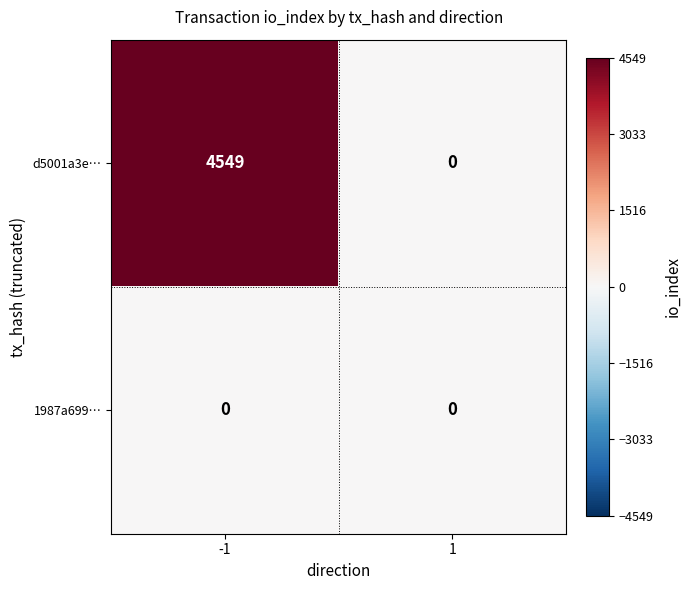

The d5001a3e… series shows 0 at 1. True or false?

True